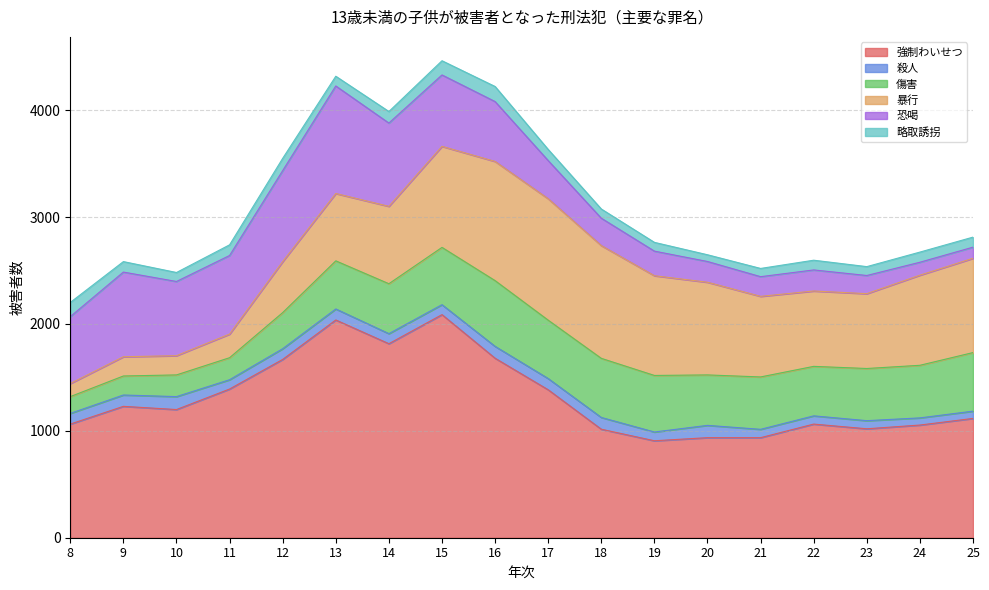

What is the sum of the 暴行 values at 15 and 20?

1812